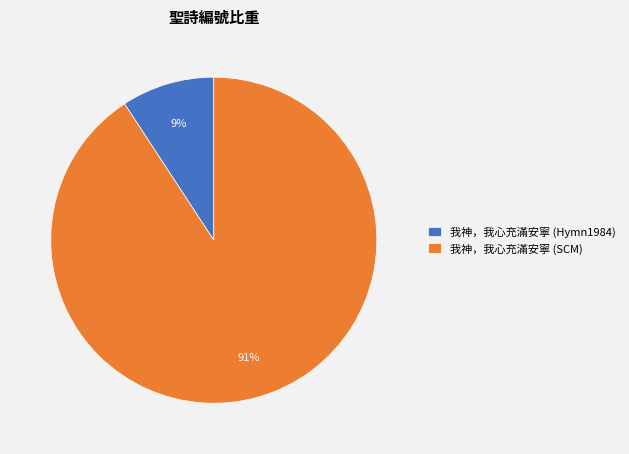

Is it true that 我神，我心充滿安寧 (Hymn1984) is 9% of the pie?

True